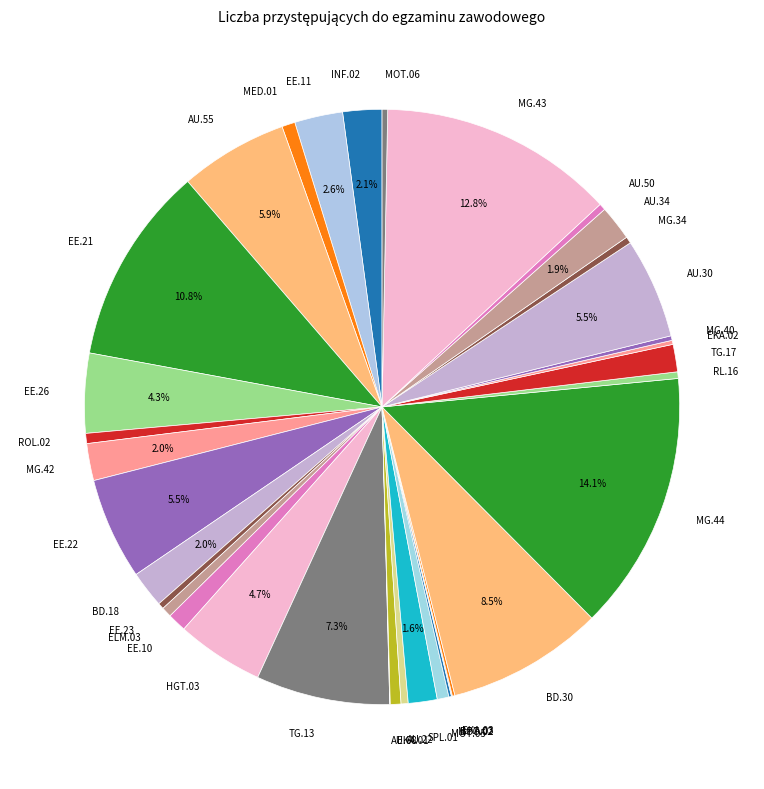

Does any single category account for the majority?

No